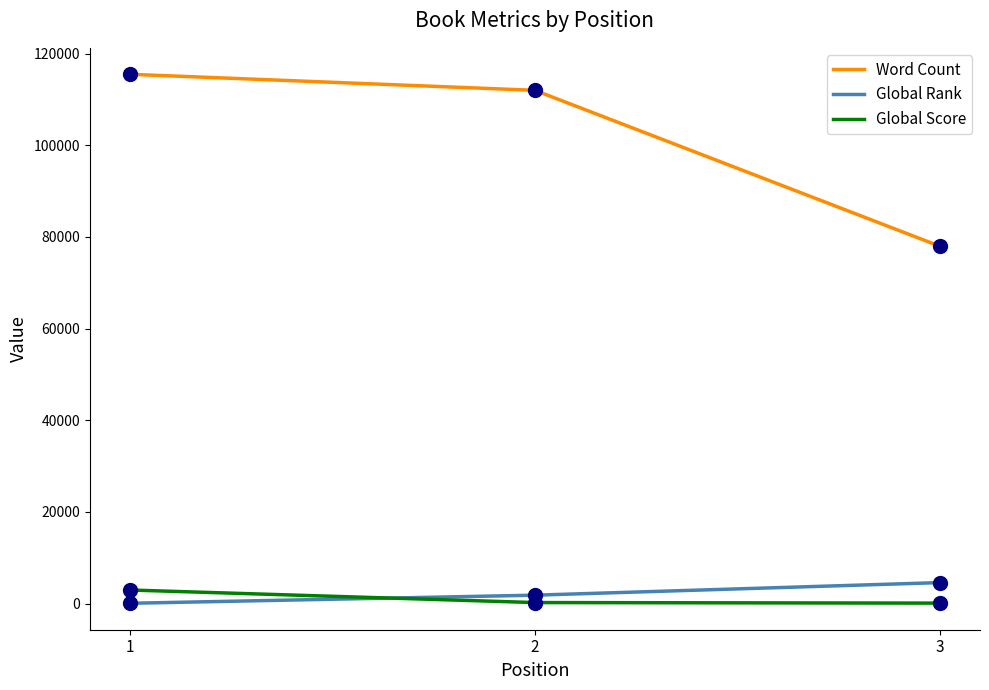

What is the difference between the Word Count values at 2 and 1?

3500